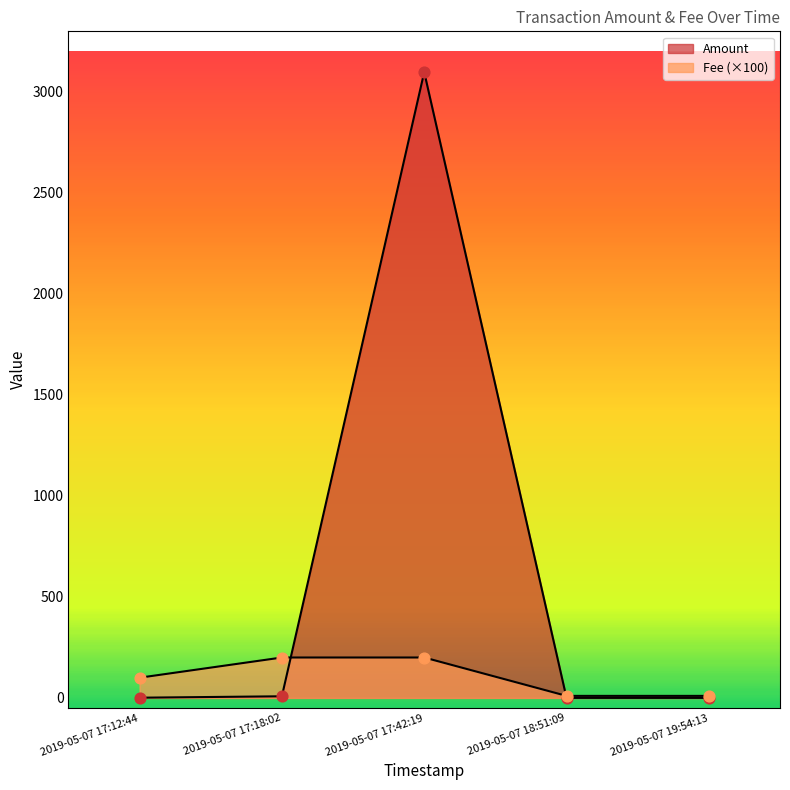

What is the change in value from 2019-05-07 17:12:44 to 2019-05-07 17:18:02?

+7